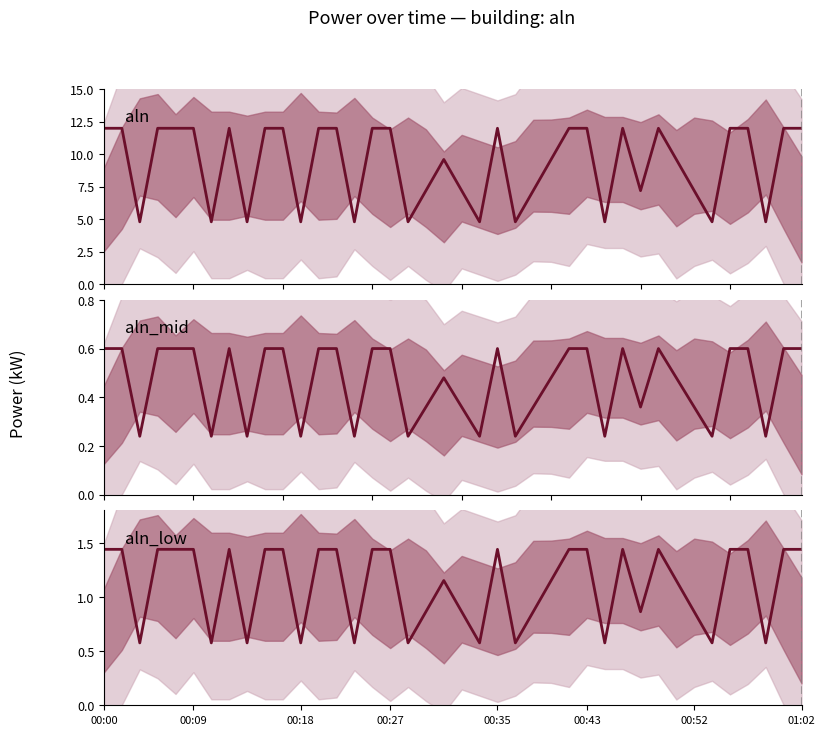

At which category is the sum across all series the highest?

00:00